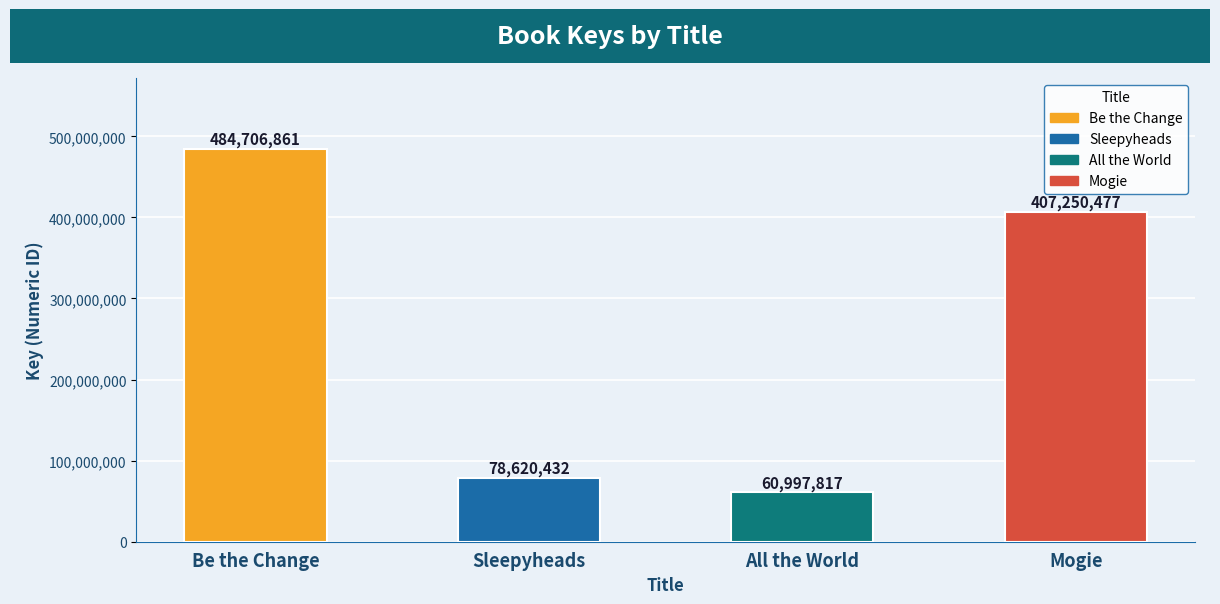

What is the minimum value shown in the chart?

60997817